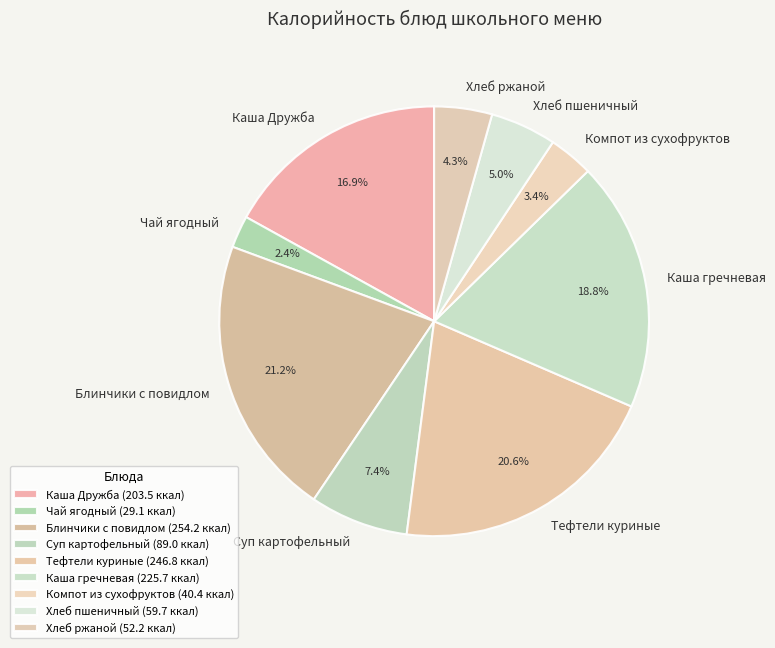

Rank the categories by value from lowest to highest.

Чай ягодный, Компот из сухофруктов, Хлеб ржаной, Хлеб пшеничный, Суп картофельный, Каша Дружба, Каша гречневая, Тефтели куриные, Блинчики с повидлом